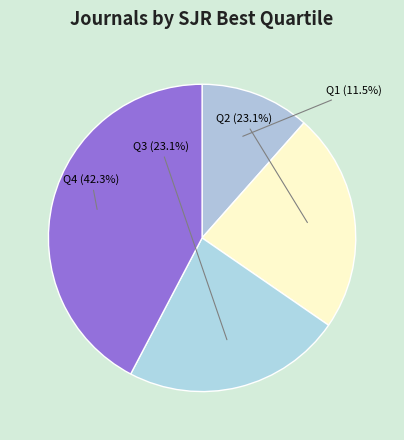

What is the ratio of the value at Q4 to the value at Q2?

1.8